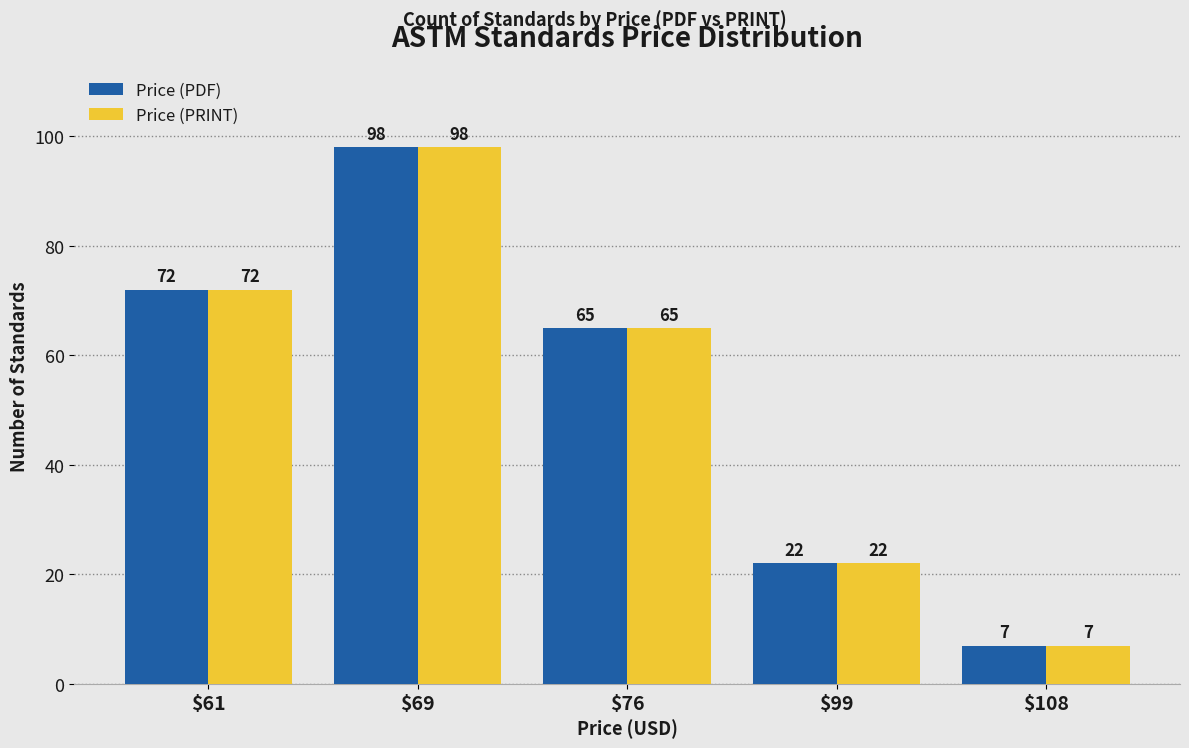

List the labels in order of Price (PRINT) value, smallest first.

$108, $99, $76, $61, $69